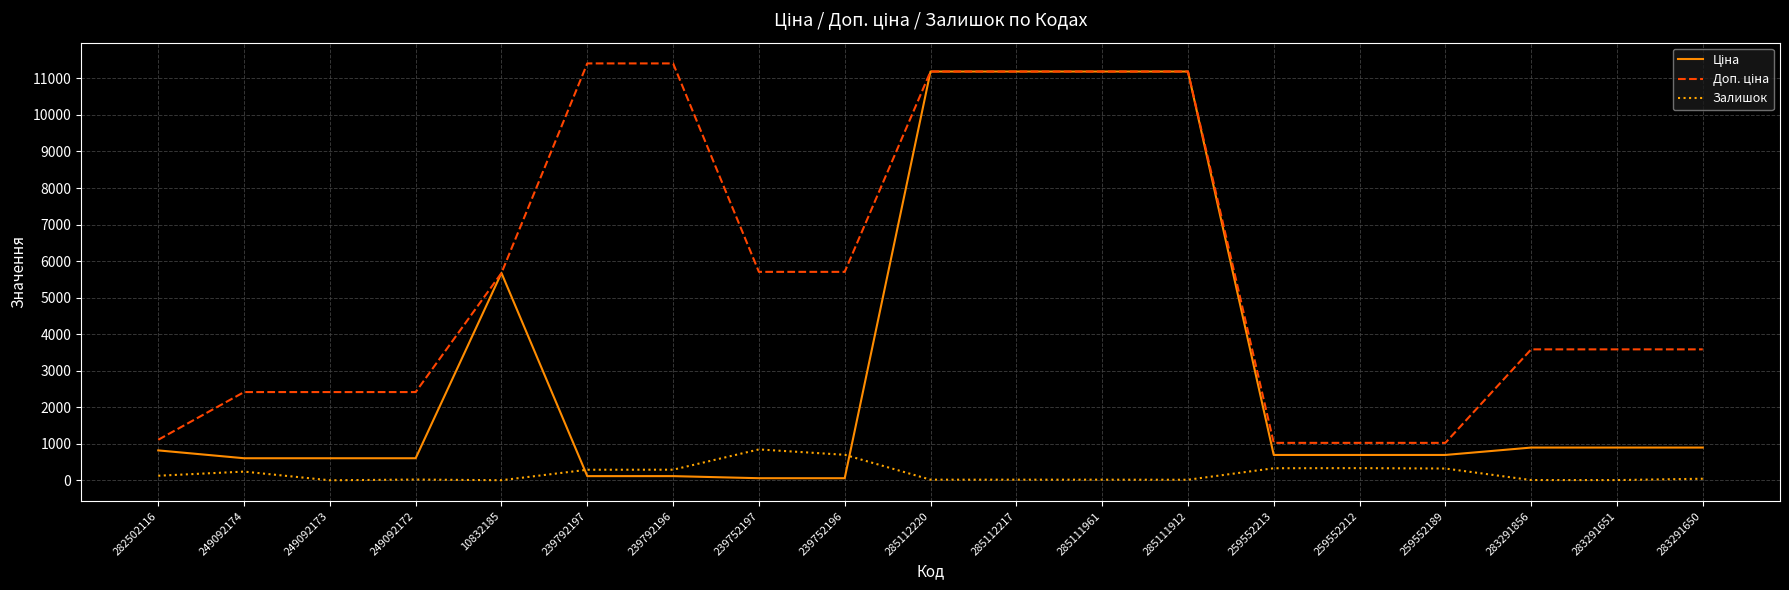

What is the spread (max minus min) of values at 259552189?

702.6